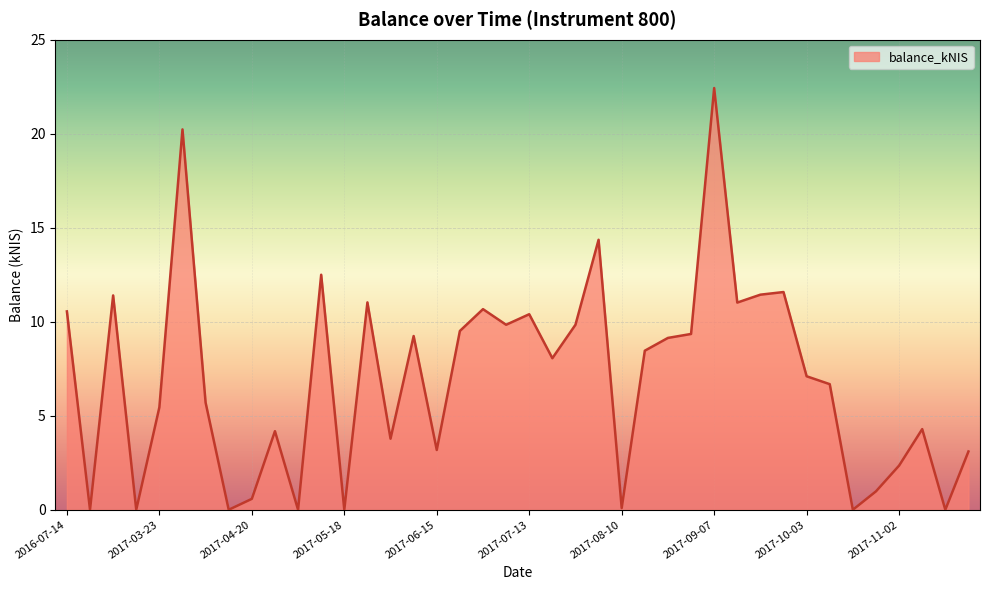

What is the maximum value shown in the chart?

22.4